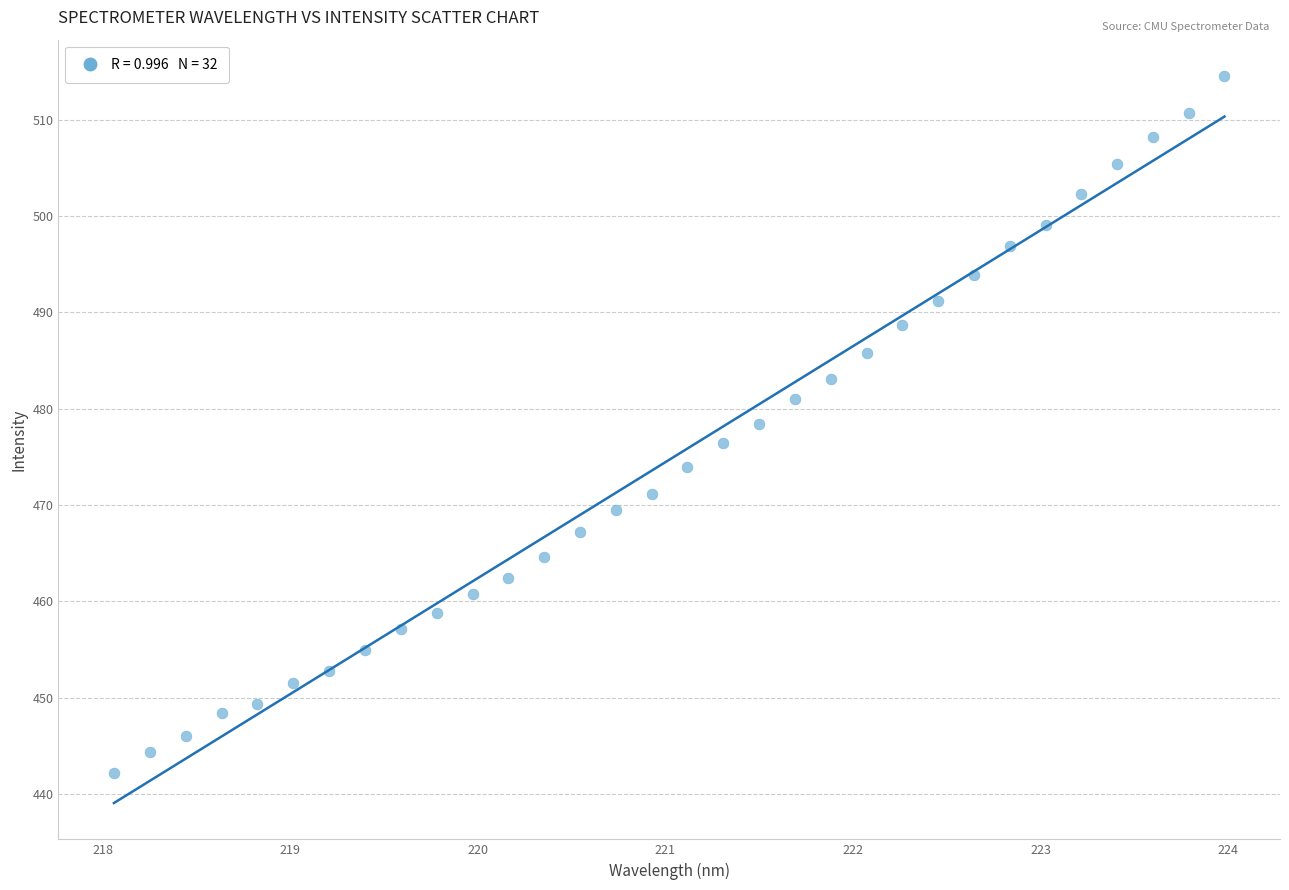

What is the range of X values (max minus min)?

5.9